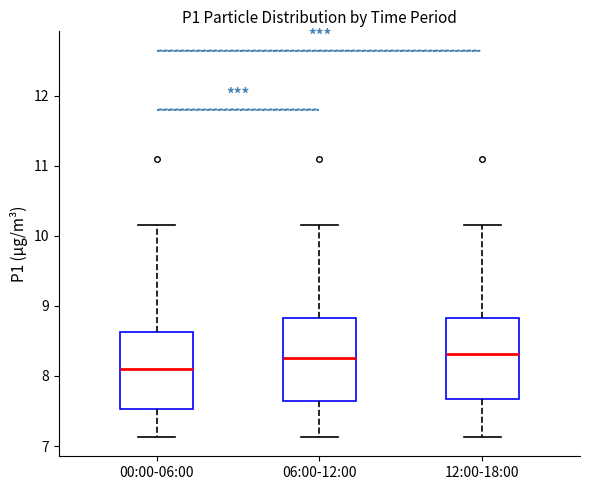

Reading left to right, transcribe this box plot: for each box, give where its median line is, the range the box spans, and where its two whiskers end, as read against the y-axis. The values are not printed on the chart, so give them approximately, as read against the axis.

00:00-06:00: median 8.1, box 7.5 to 8.6, whiskers 7.1 to 10.2
06:00-12:00: median 8.3, box 7.7 to 8.8, whiskers 7.1 to 10.2
12:00-18:00: median 8.3, box 7.7 to 8.8, whiskers 7.1 to 10.2